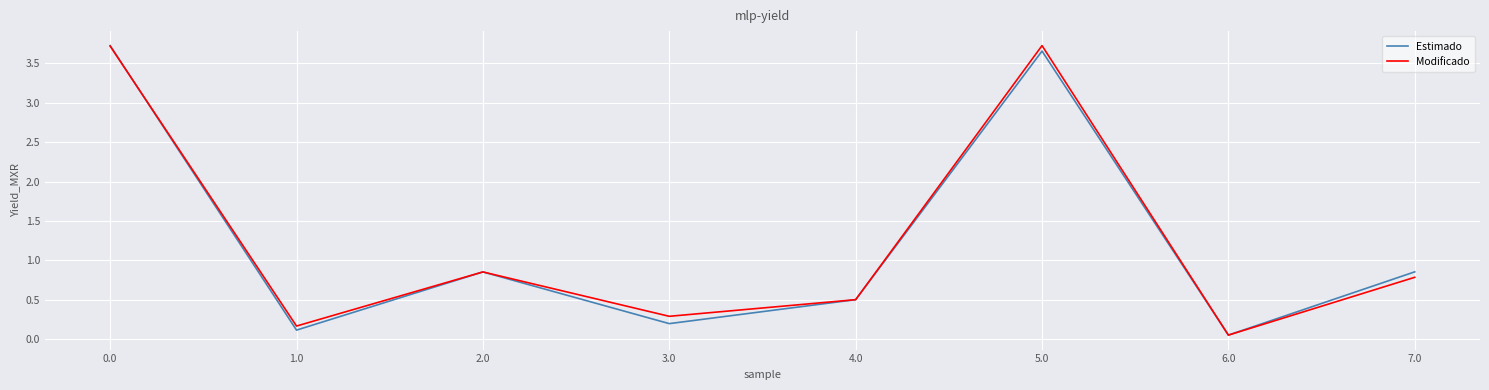

What is the sum of all Modificado values?

10.1